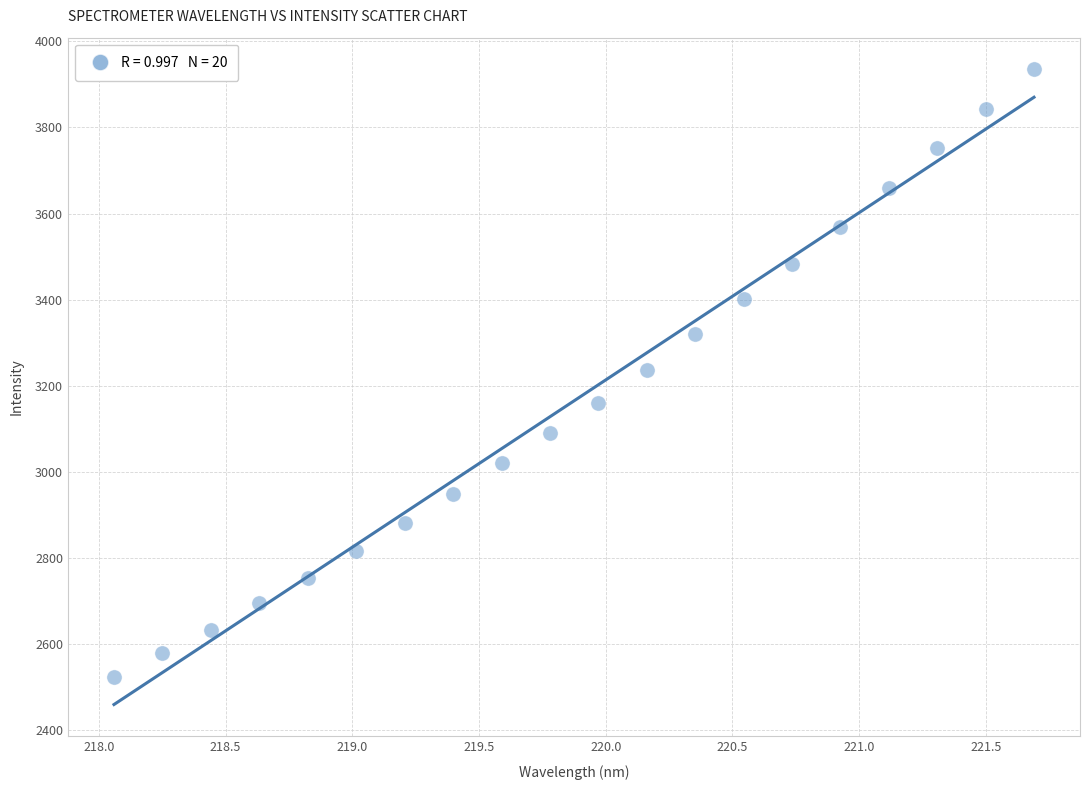

What is the range of X values (max minus min)?

3.6